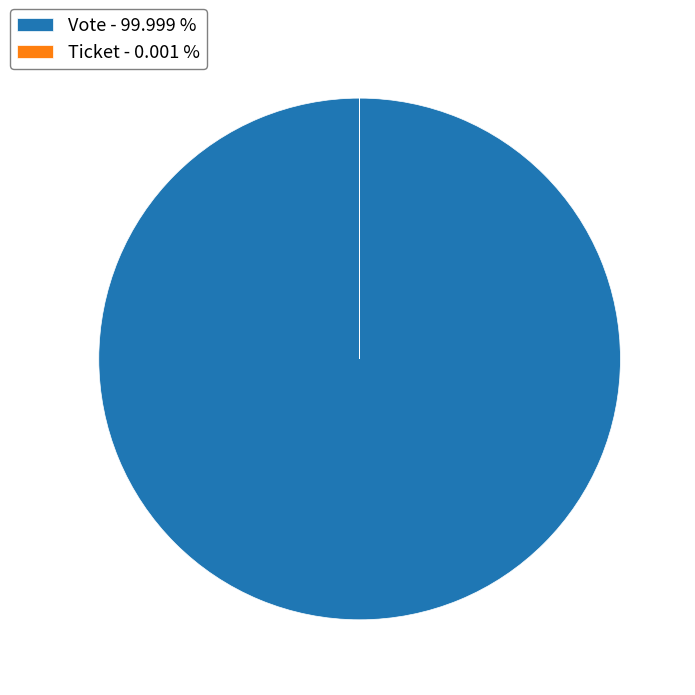

Is there any slice that represents more than half of the pie?

Yes